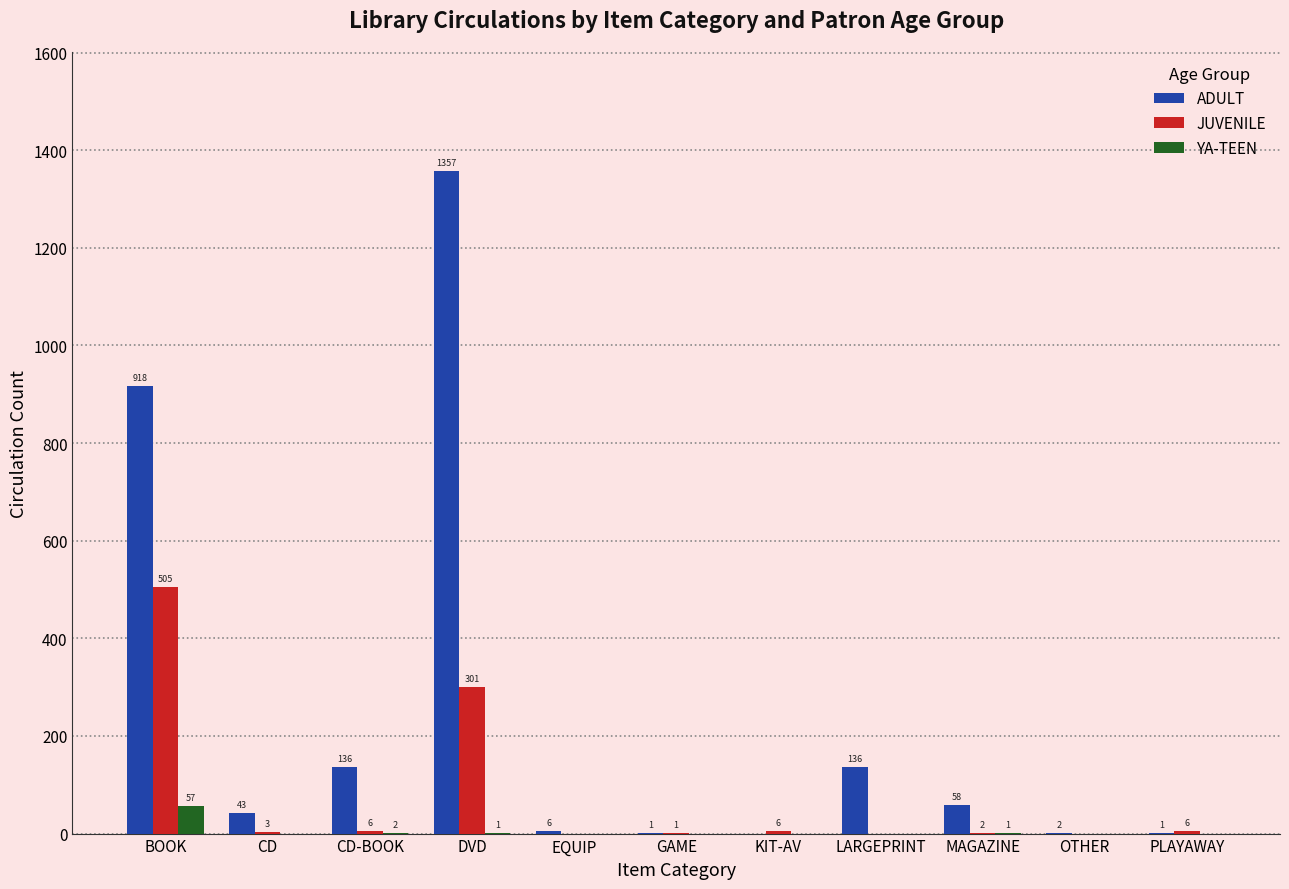

What is the greatest value displayed?

1357